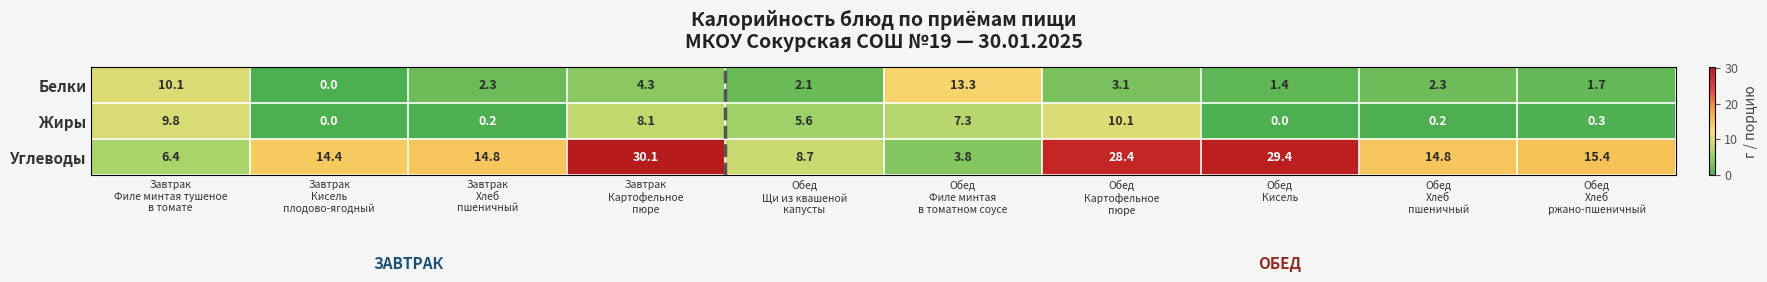

List the series in order of their peak value, highest first.

Углеводы, Белки, Жиры